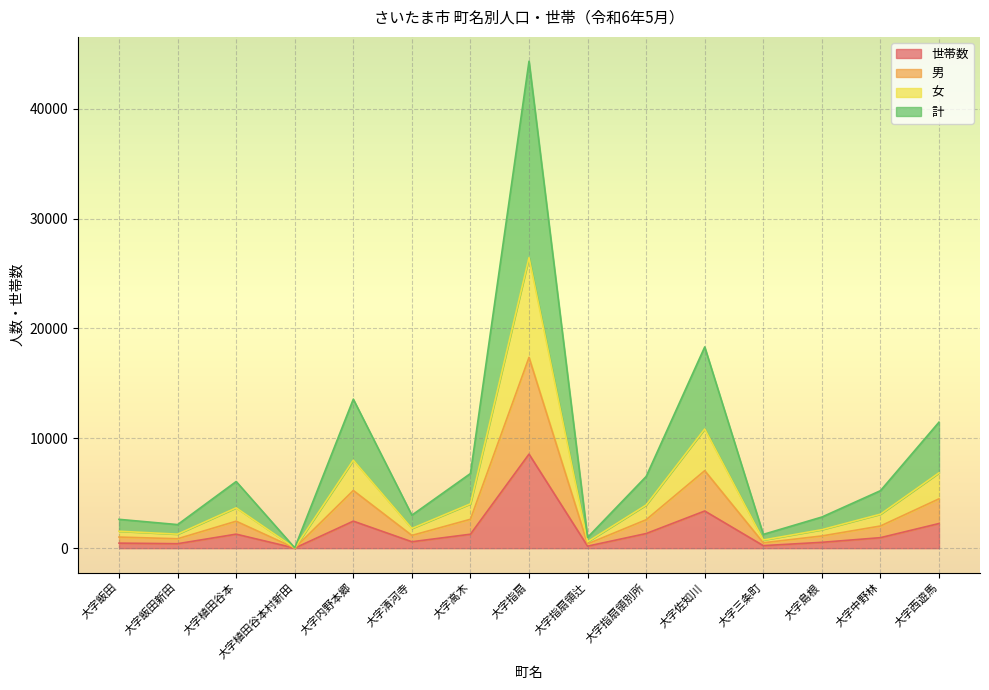

At which category is the sum across all series the highest?

大字指扇